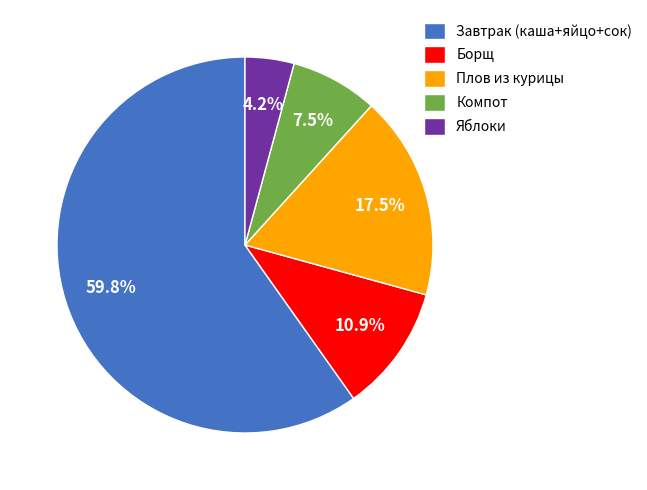

Count the number of slices in the pie.

5